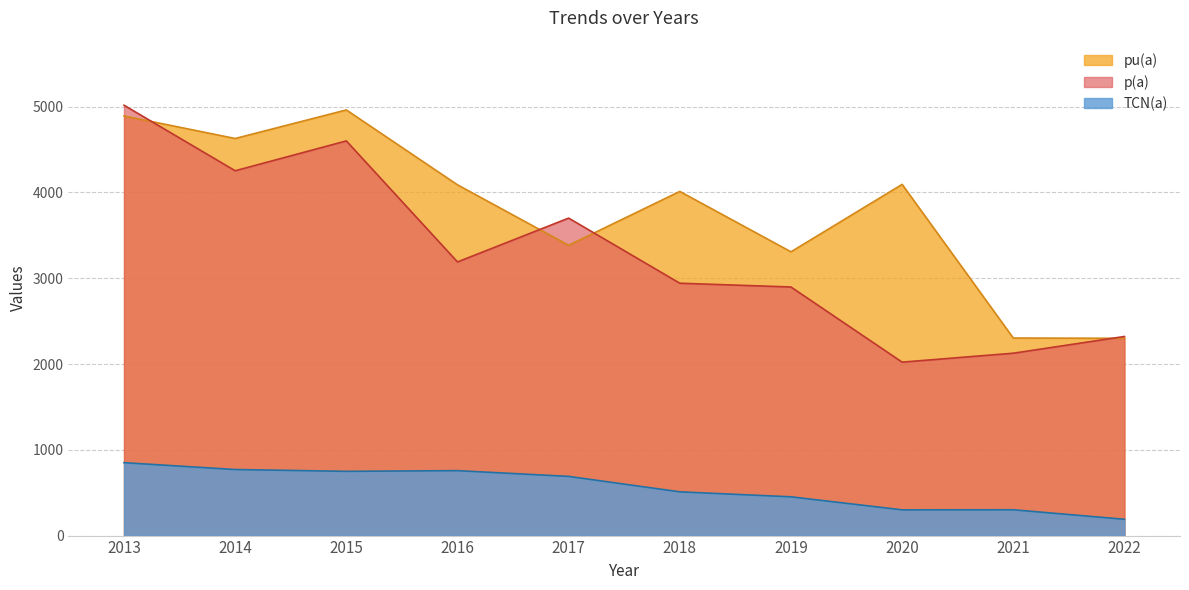

At how many categories does at least one series exceed 776?

10